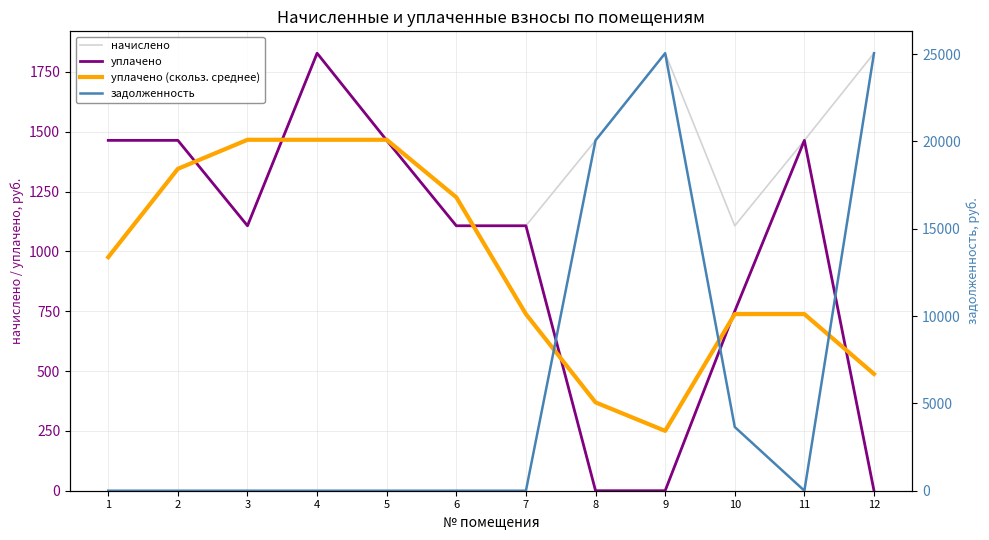

How many values in задолженность are above zero?

4